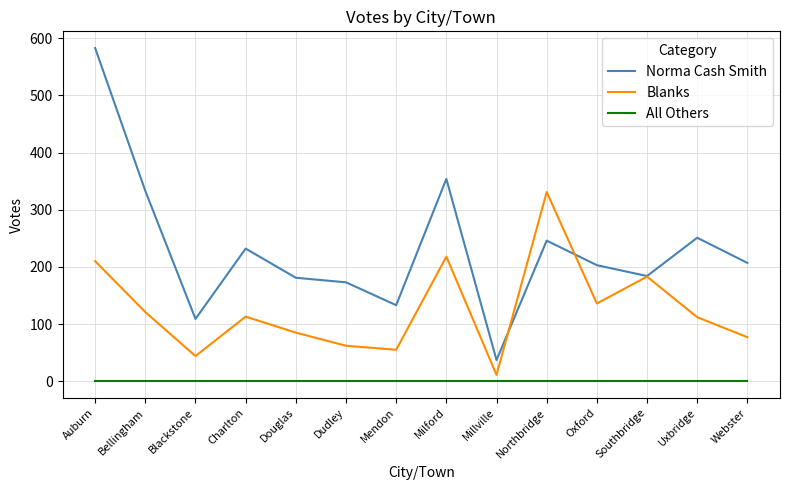

Which series changed the most between Auburn and Oxford?

Norma Cash Smith